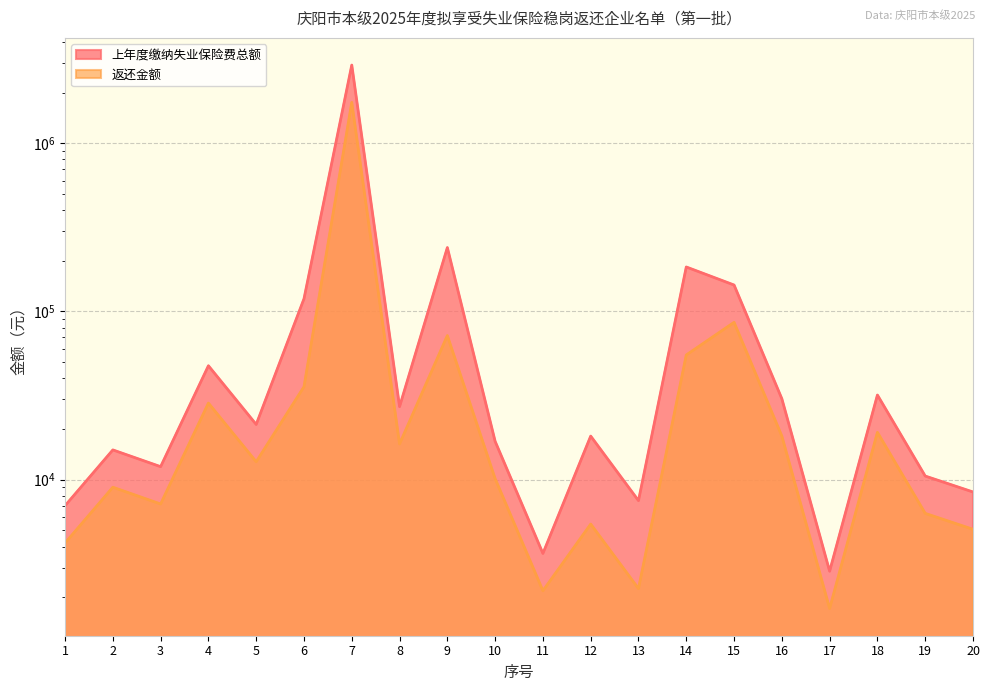

What is the highest value of the 上年度缴纳失业保险费总额 series?

2912507.2